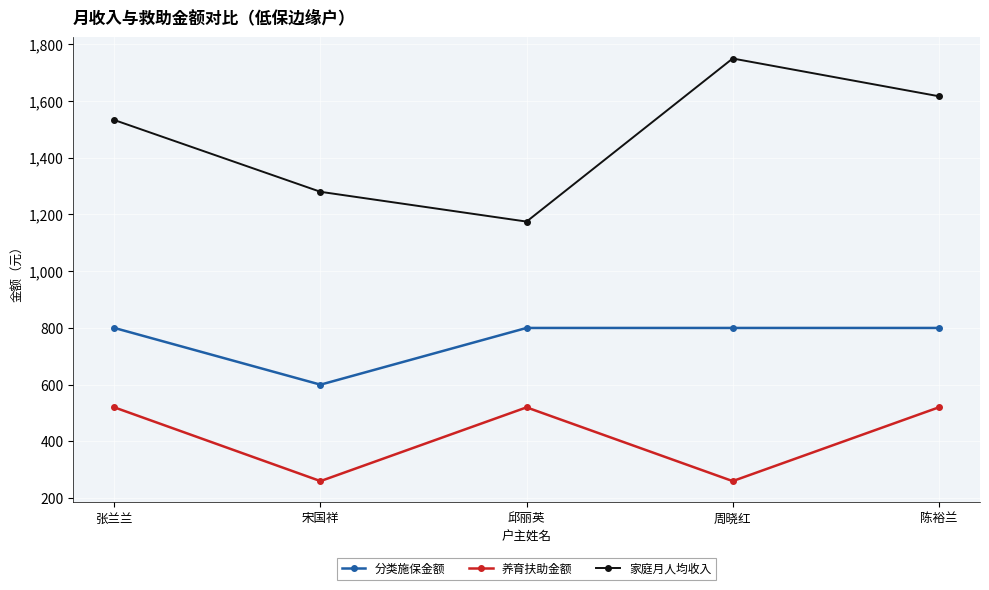

What is the sum of all 分类施保金额 values?

3800